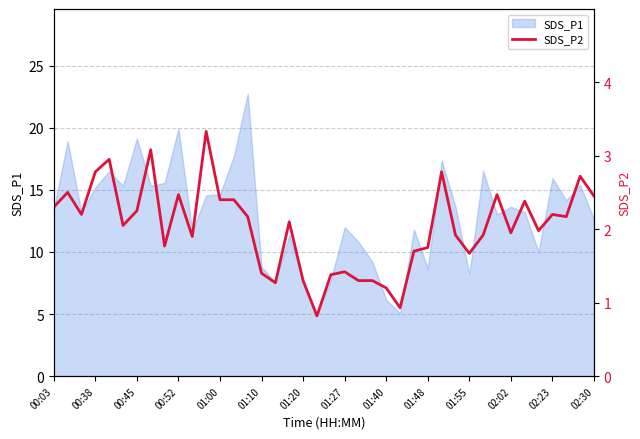

Approximately how many times larger is the value at 35 compared to 37?

0.9